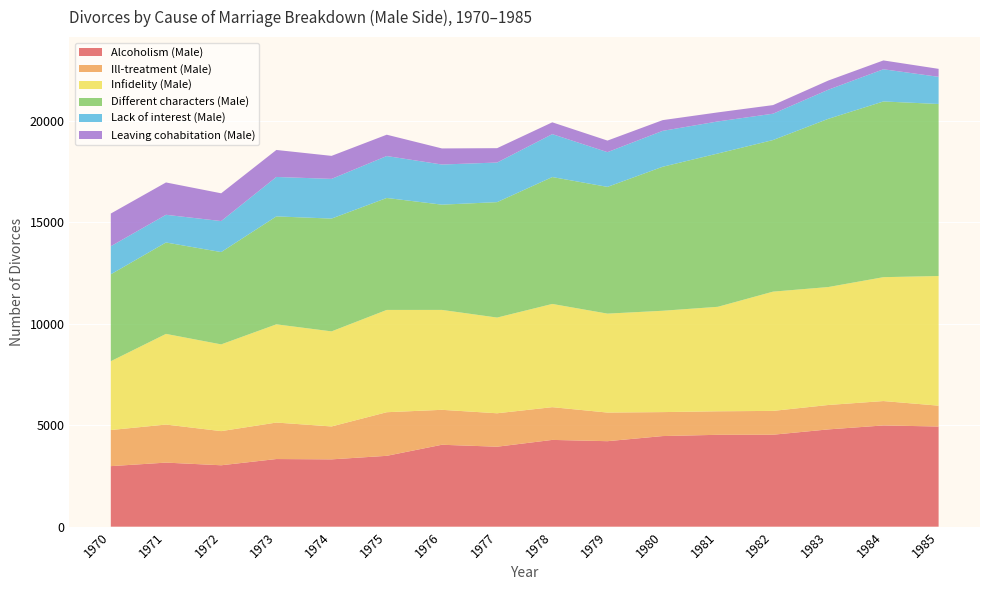

Reading left to right, list all the values displayed in this chart.

Alcoholism (Male): 1970=2981	1971=3155	1972=3024	1973=3331	1974=3315	1975=3489	1976=4034	1977=3938	1978=4273	1979=4210	1980=4462	1981=4524	1982=4528	1983=4790	1984=4985	1985=4932
Ill-treatment (Male): 1970=1778	1971=1874	1972=1681	1973=1796	1974=1620	1975=2147	1976=1720	1977=1646	1978=1612	1979=1409	1980=1180	1981=1158	1982=1173	1983=1202	1984=1201	1985=1027
Infidelity (Male): 1970=3389	1971=4464	1972=4271	1973=4837	1974=4682	1975=5037	1976=4920	1977=4713	1978=5083	1979=4872	1980=4990	1981=5145	1982=5873	1983=5808	1984=6100	1985=6384
Different characters (Male): 1970=4279	1971=4501	1972=4546	1973=5315	1974=5554	1975=5513	1976=5183	1977=5684	1978=6248	1979=6241	1980=7091	1981=7549	1982=7465	1983=8282	1984=8652	1985=8471
Lack of interest (Male): 1970=1383	1971=1364	1972=1527	1973=1942	1974=1955	1975=2065	1976=1976	1977=1950	1978=2114	1979=1710	1980=1768	1981=1578	1982=1297	1983=1433	1984=1586	1985=1337
Leaving cohabitation (Male): 1970=1609	1971=1592	1972=1367	1973=1329	1974=1133	1975=1050	1976=792	1977=707	1978=581	1979=570	1980=528	1981=446	1982=423	1983=452	1984=435	1985=393